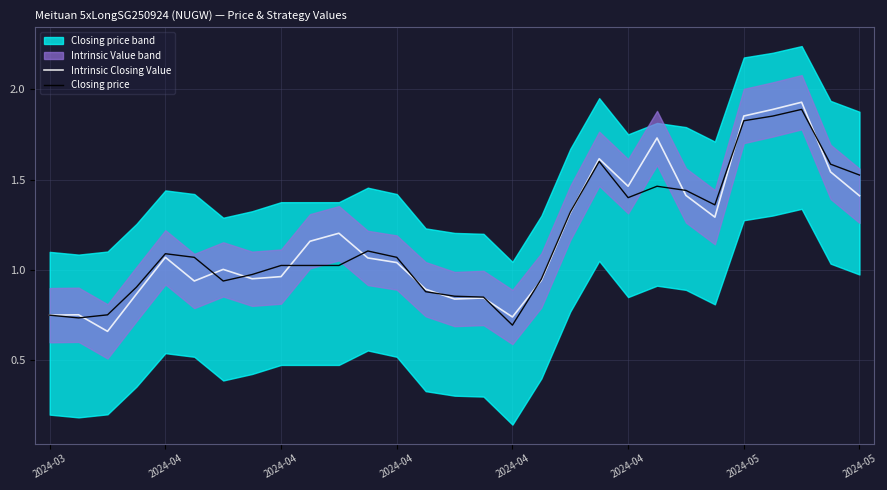

How many data points in Intrinsic Closing Value are above 1?

17